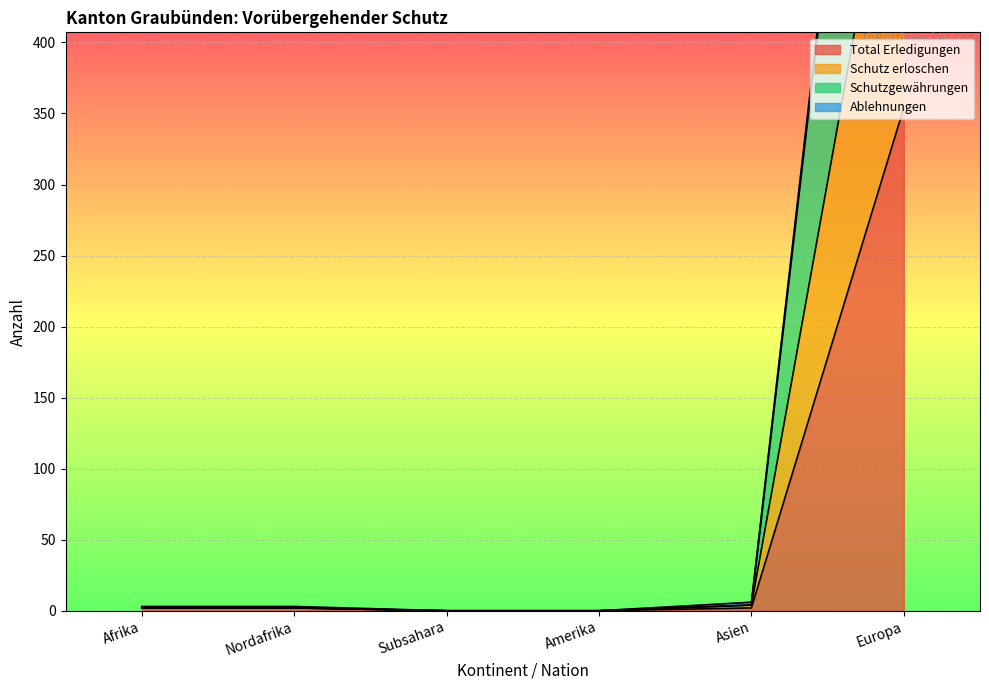

What is the label of the 6th point from the right?

Afrika